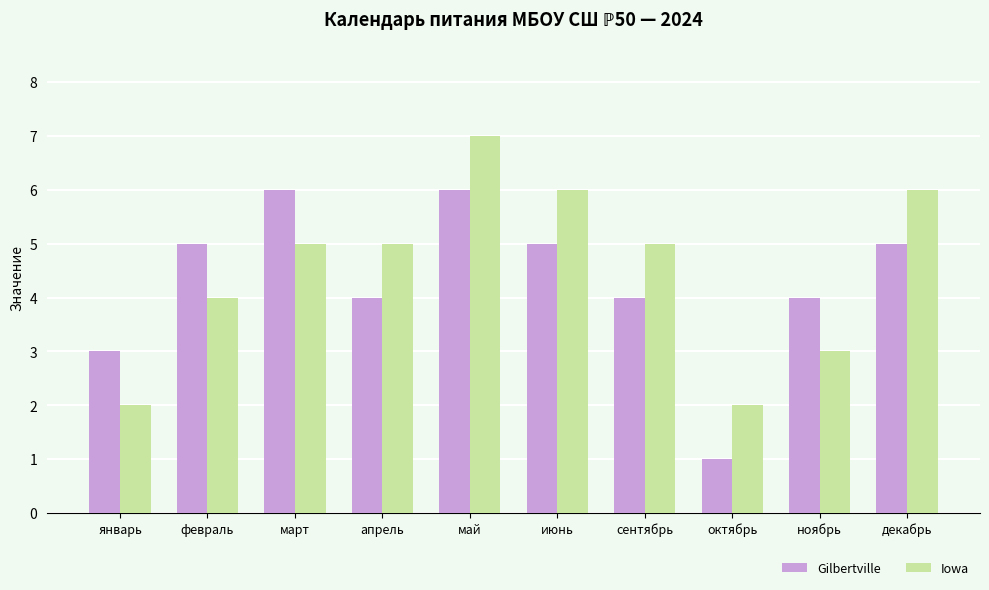

Reading left to right, extract all data points from this chart.

Gilbertville: 3	5	6	4	6	5	4	1	4	5
Iowa: 2	4	5	5	7	6	5	2	3	6